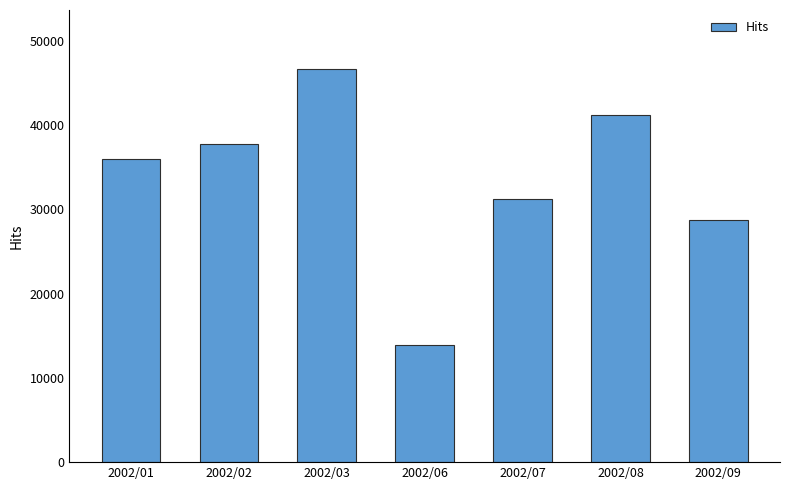

What is the smallest value displayed?

13916